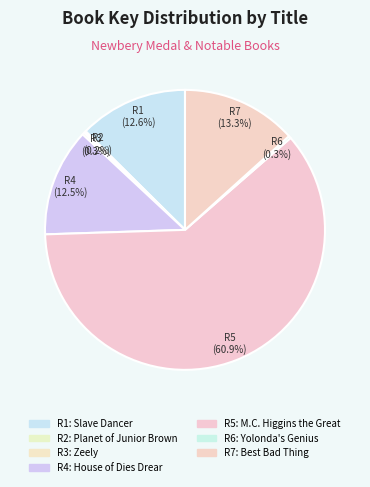

How many segments does this pie chart have?

7